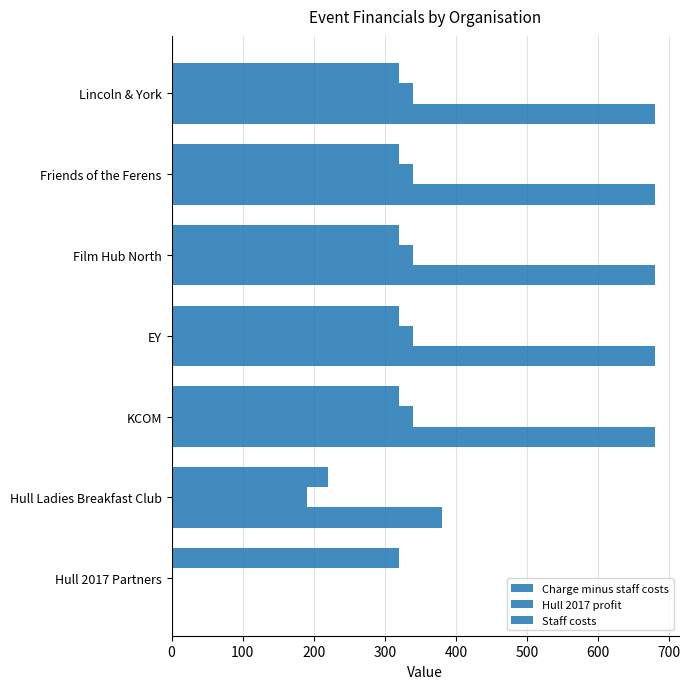

What is the value of the Hull 2017 profit bar at the 4th from the left?

340